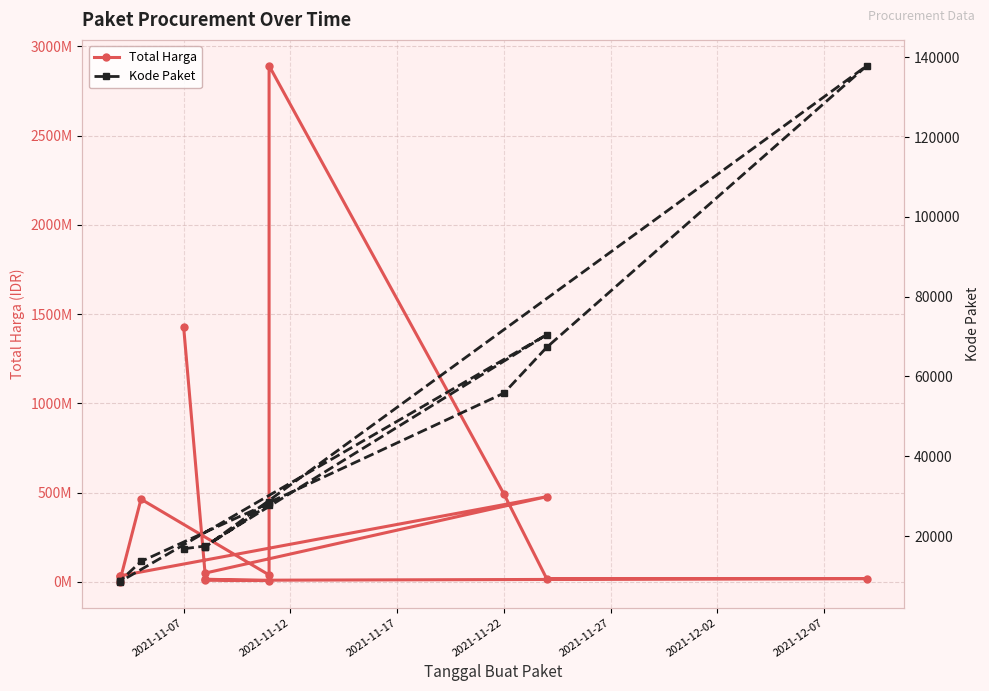

What is the maximum value for Total Harga?

2892122000